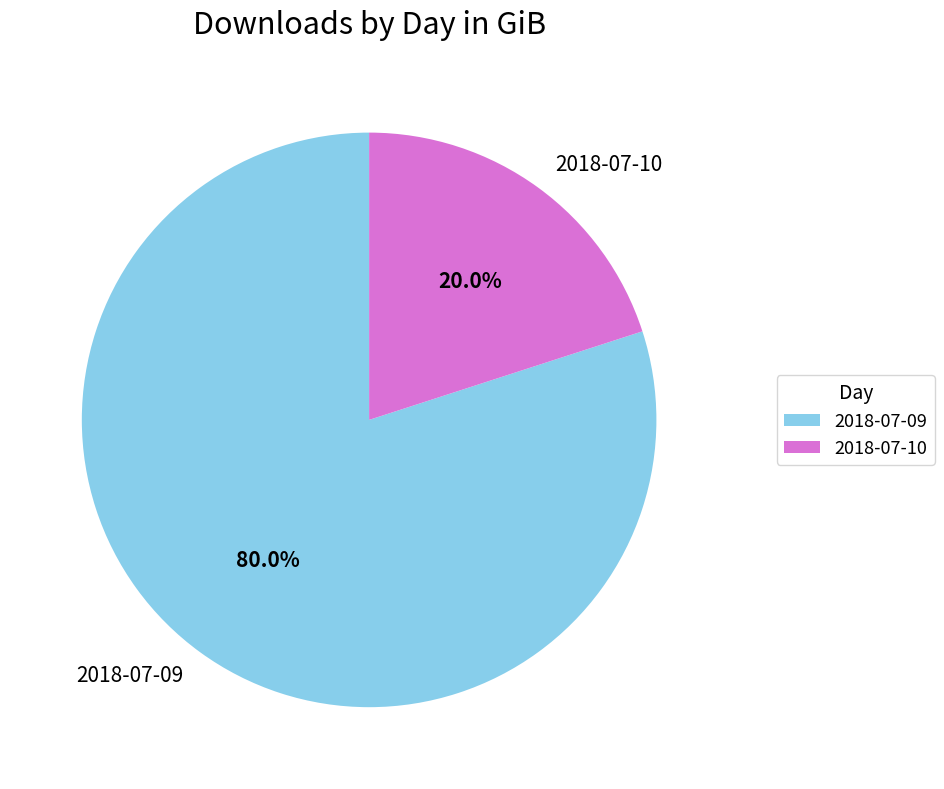

What is the majority slice?

2018-07-09